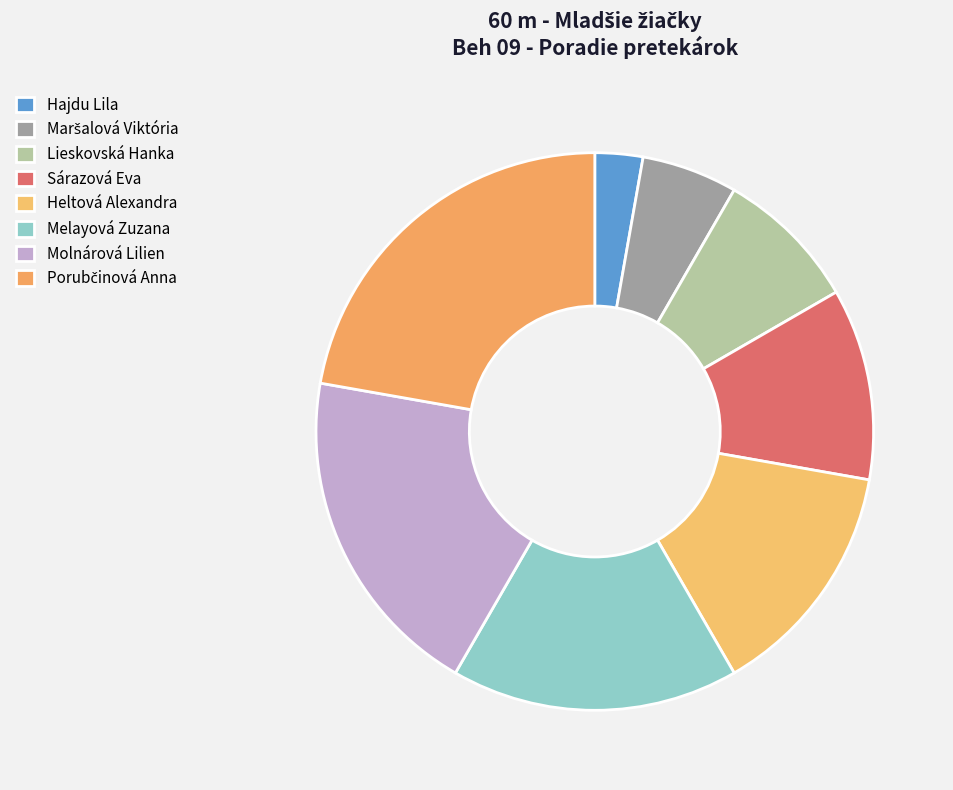

Count the number of slices in the pie.

8